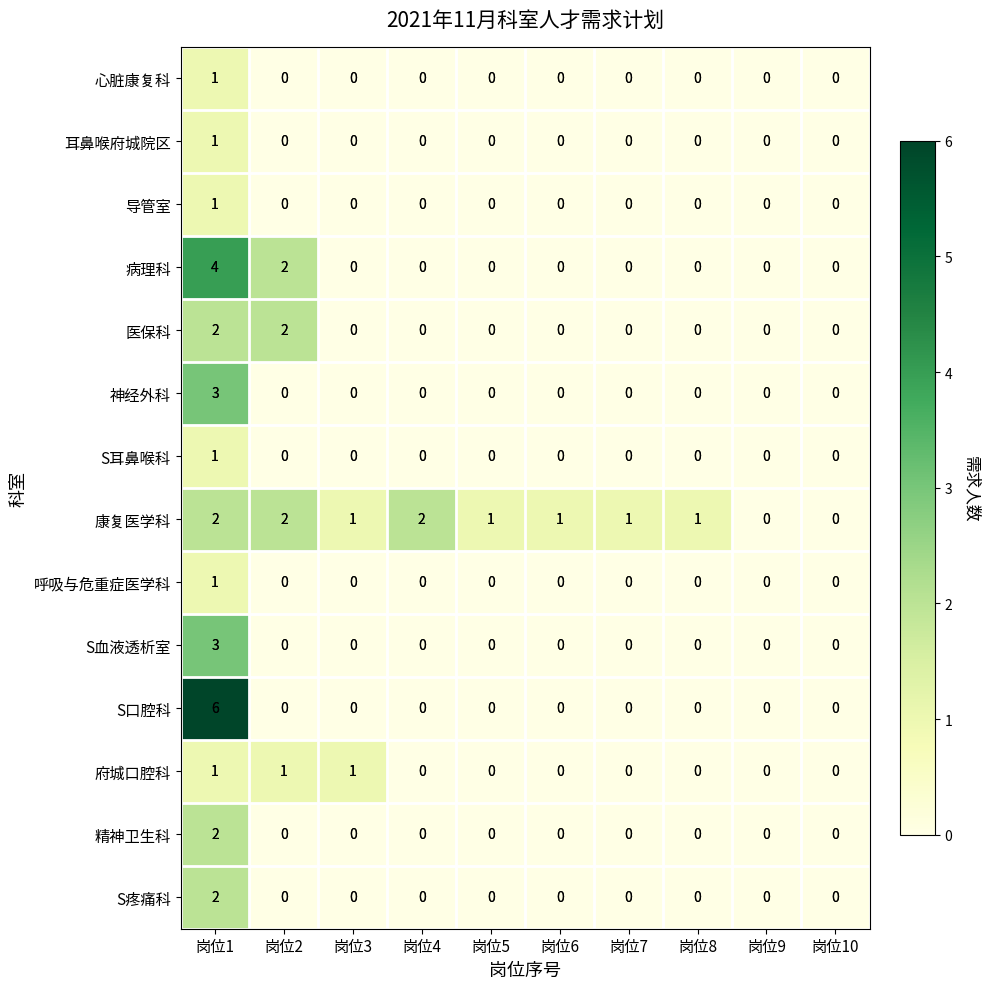

What is the greatest value displayed?

6